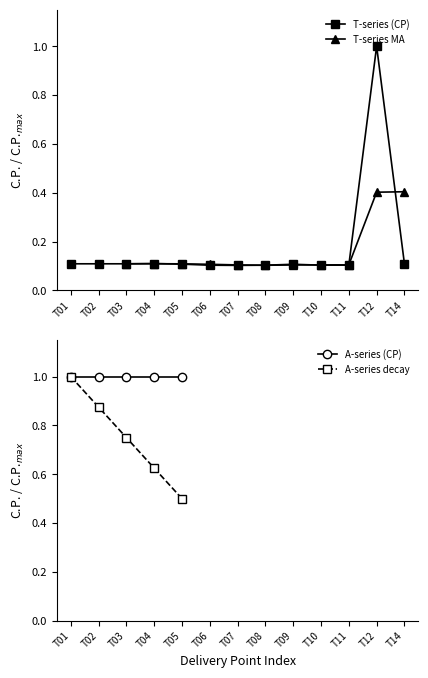

At which label is the value closest to 0?

T07